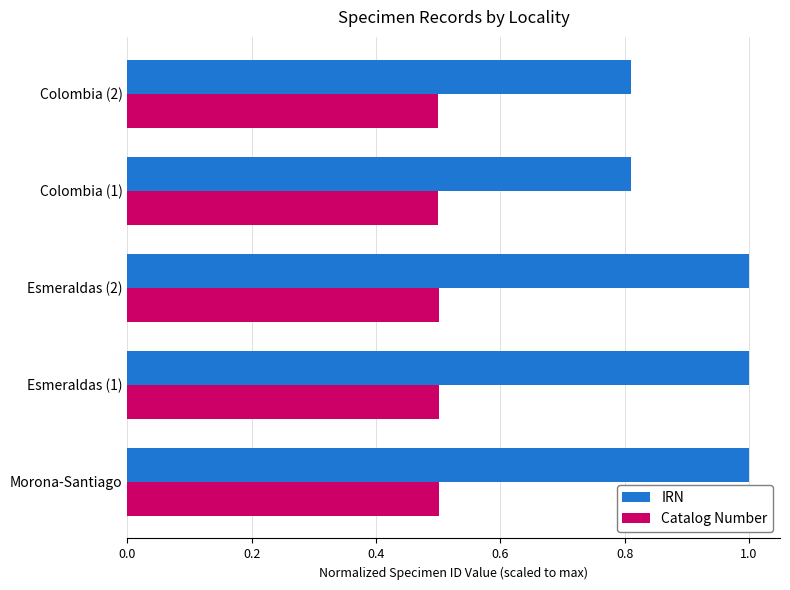

What are all the series names shown in the legend?

IRN, Catalog Number